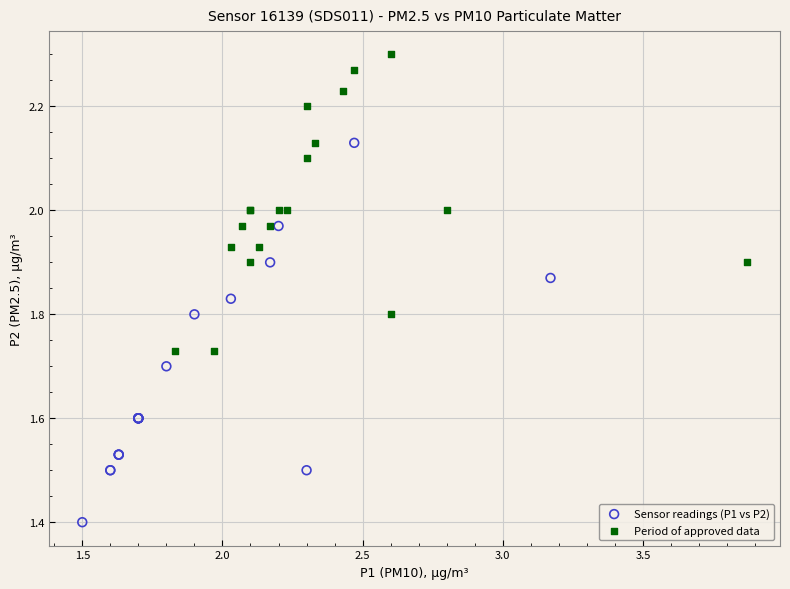

Which series has the widest spread of Y values?

Sensor readings (P1 vs P2)